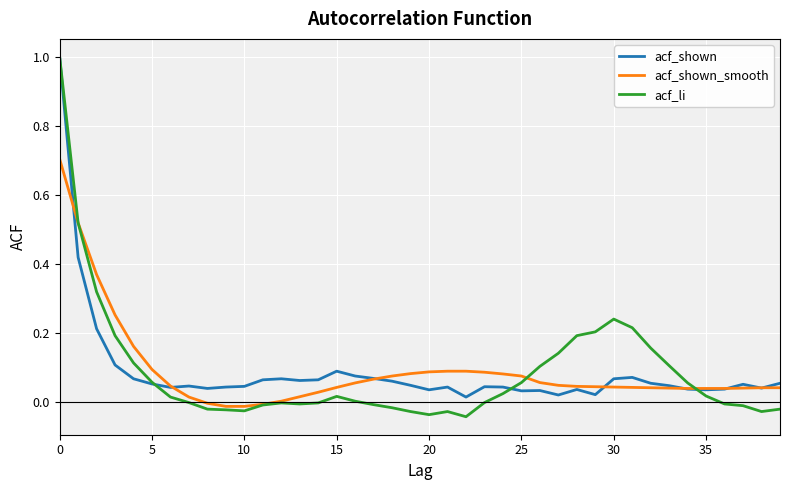

How many lines are shown in the chart?

3